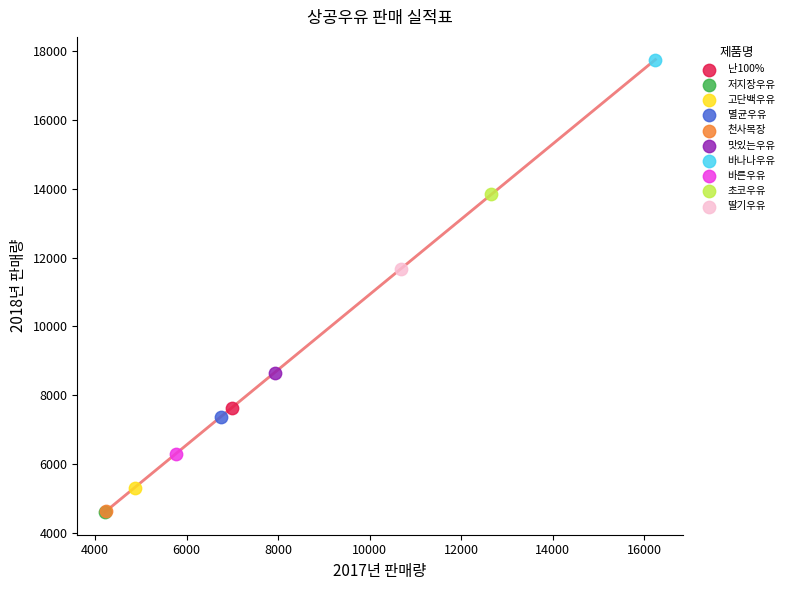

What are all the series names shown in the legend?

난100%, 저지장우유, 고단백우유, 멸균우유, 천사목장, 맛있는우유, 바나나우유, 바른우유, 초코우유, 딸기우유